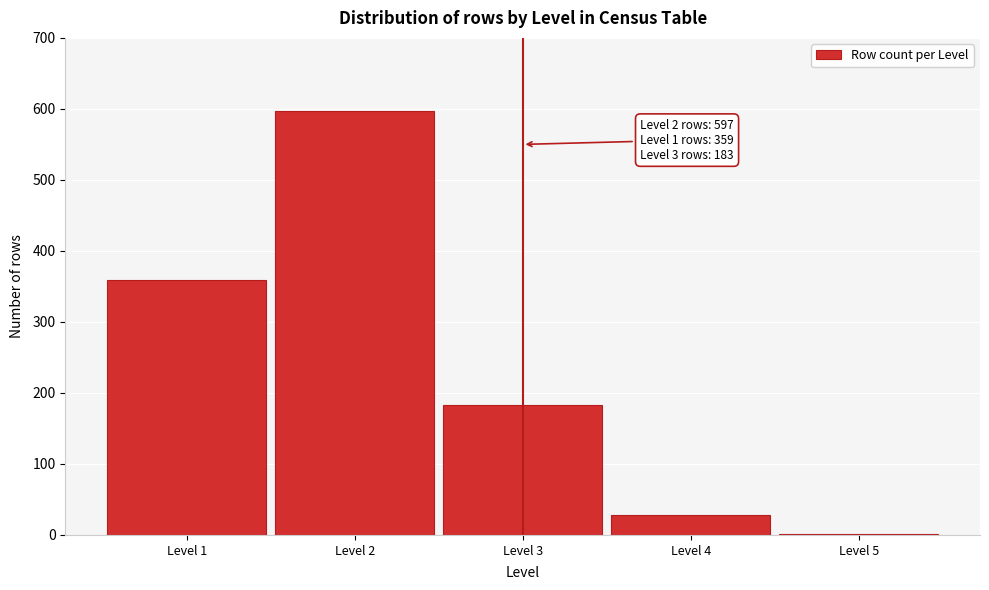

Reading left to right, extract all data points from this chart.

Level 1=359	Level 2=597	Level 3=183	Level 4=28	Level 5=2